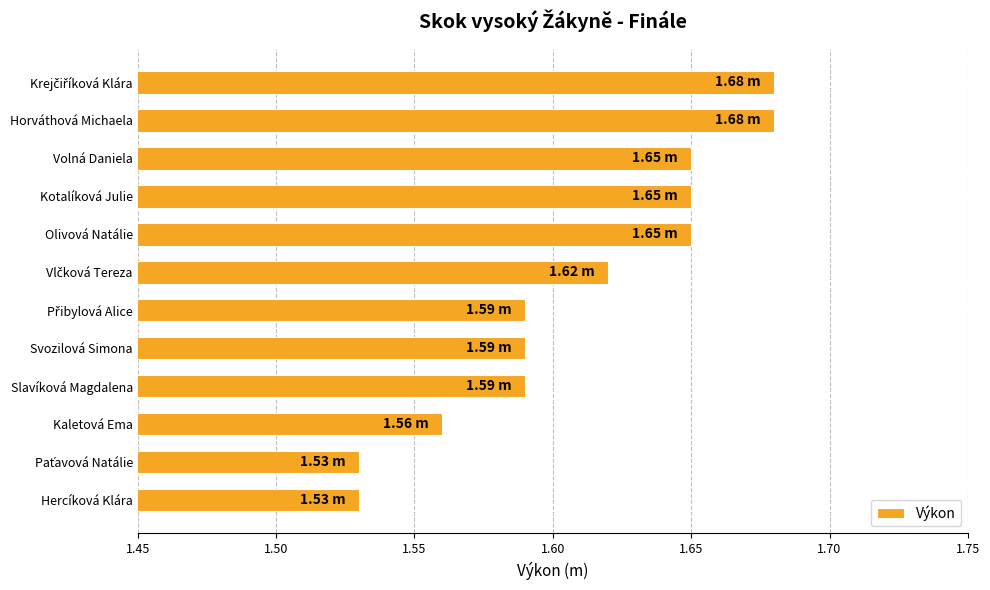

What is the ratio of the value at Volná Daniela to the value at Svozilová Simona?

1.0